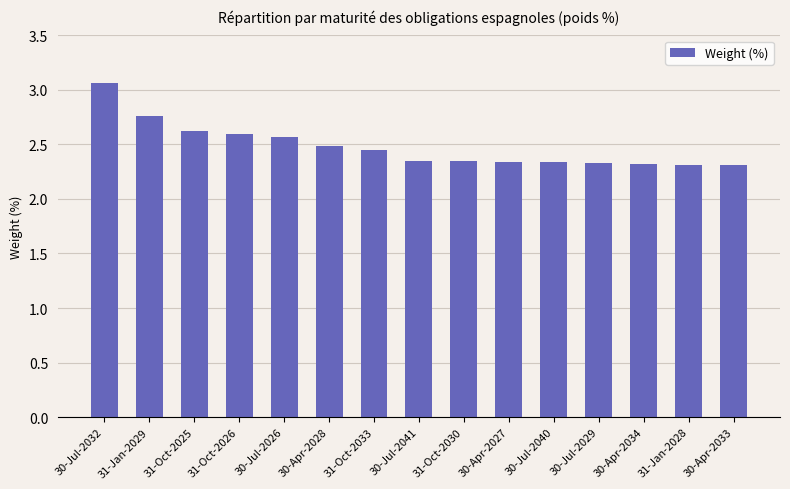

What is the sum of all values?

37.2